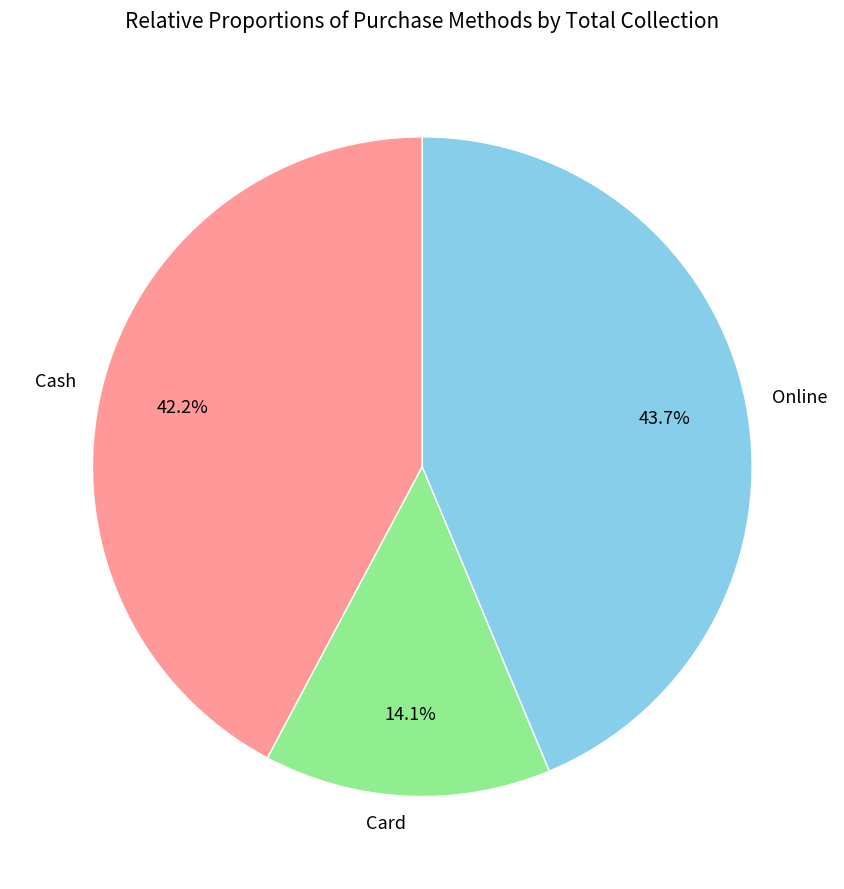

To the nearest percent, what percentage of the pie is Online?

44%